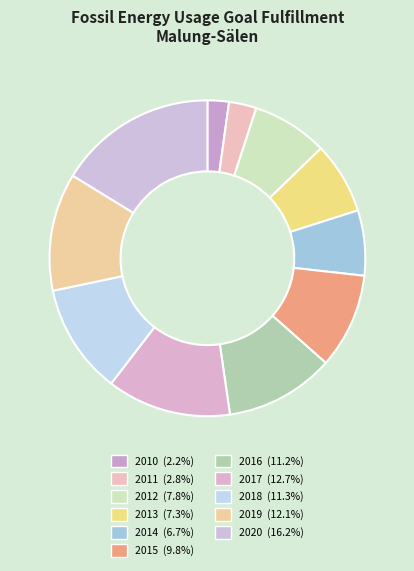

How many slices are in this pie chart?

11